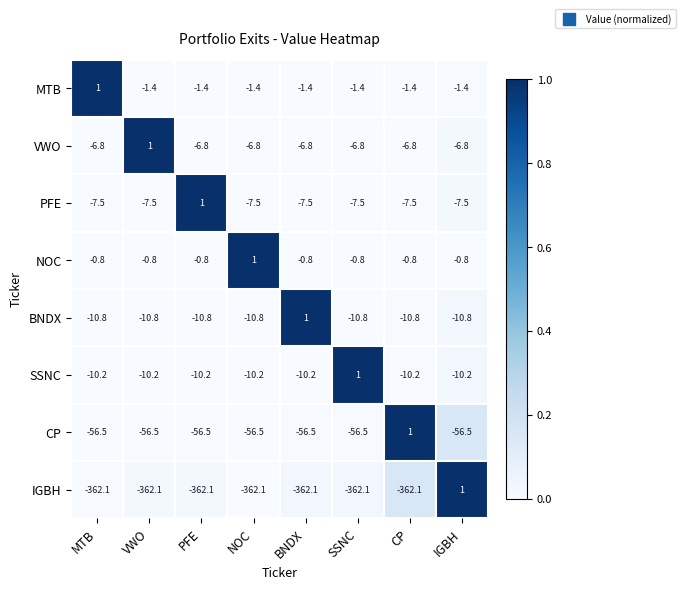

Between NOC and BNDX, which series saw the biggest shift?

BNDX